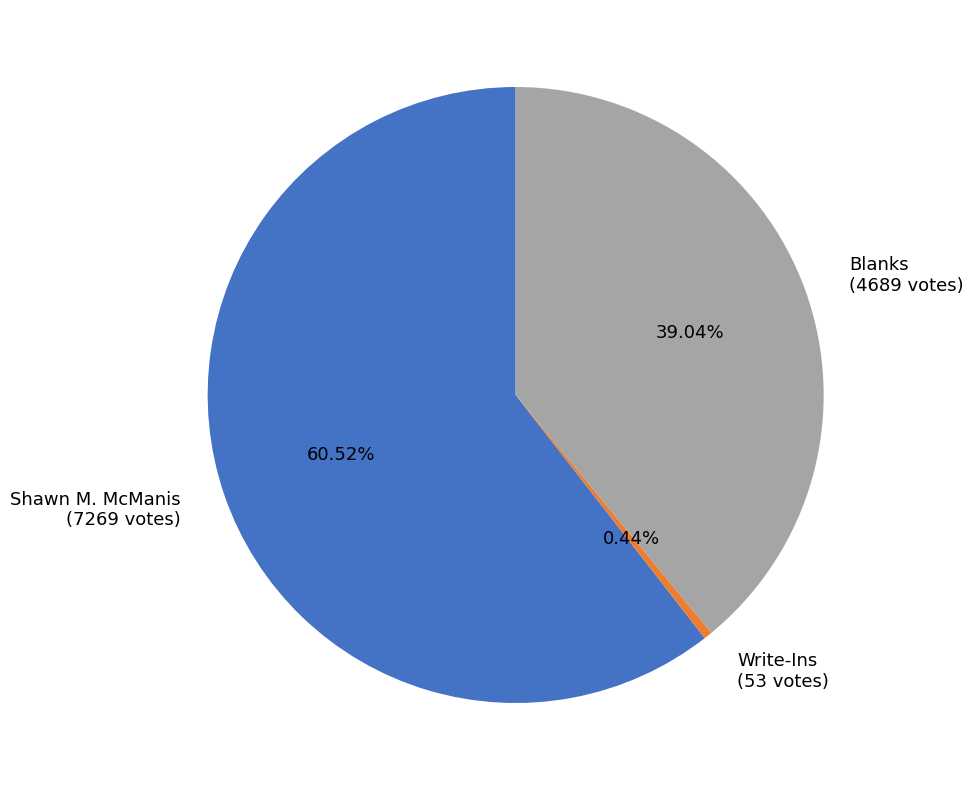

What percentage do Write-Ins and Blanks together represent?

39.5%